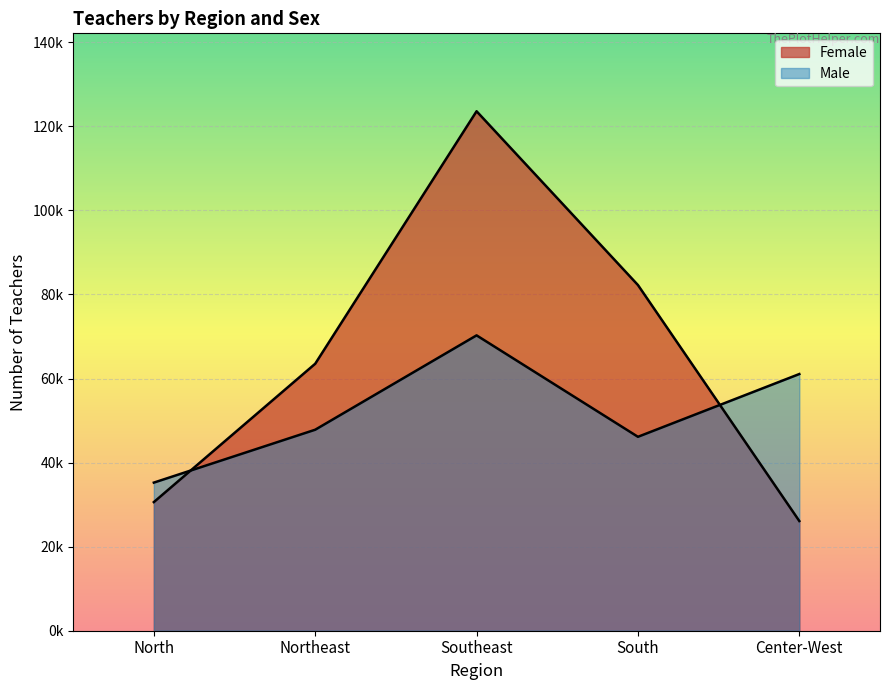

What is the minimum value for Female?

26101